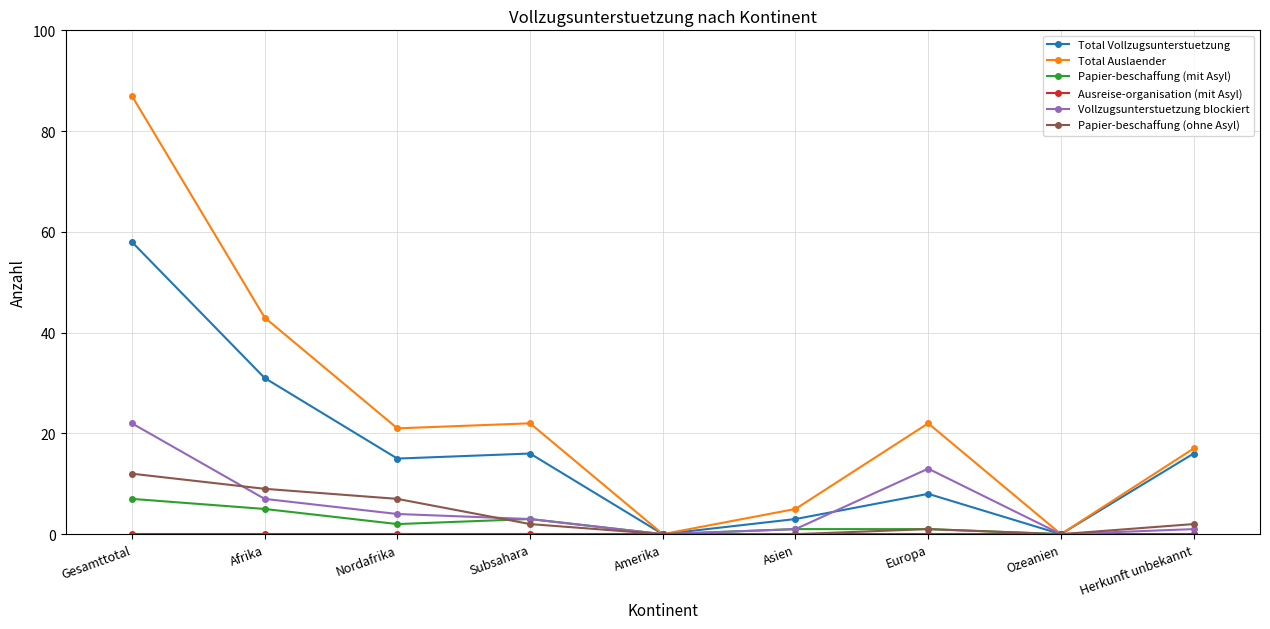

Read the Papier-beschaffung (ohne Asyl) value at Gesamttotal.

12